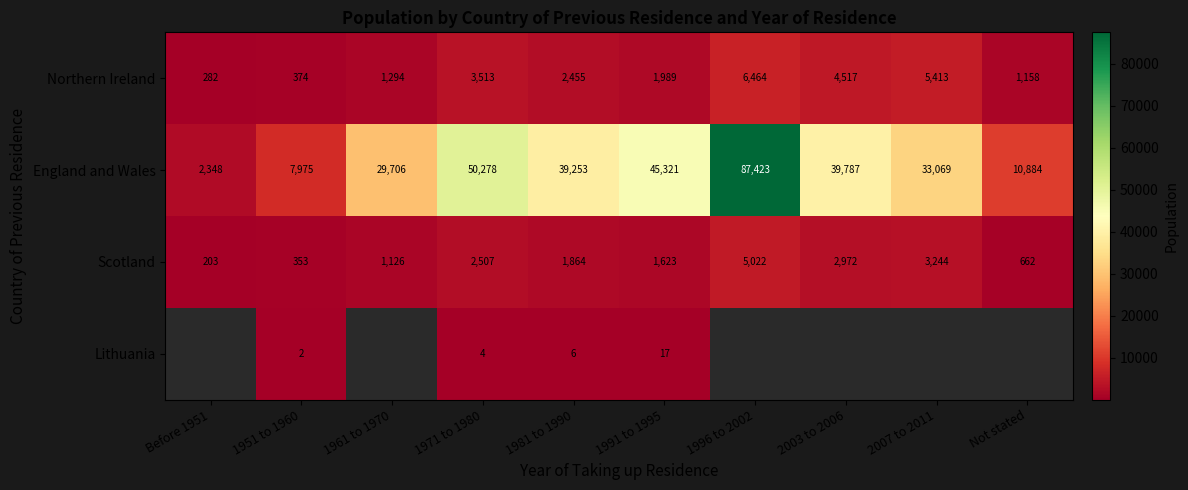

Is the value of Northern Ireland at 1981 to 1990 greater than the value of Lithuania at 1991 to 1995?

Yes